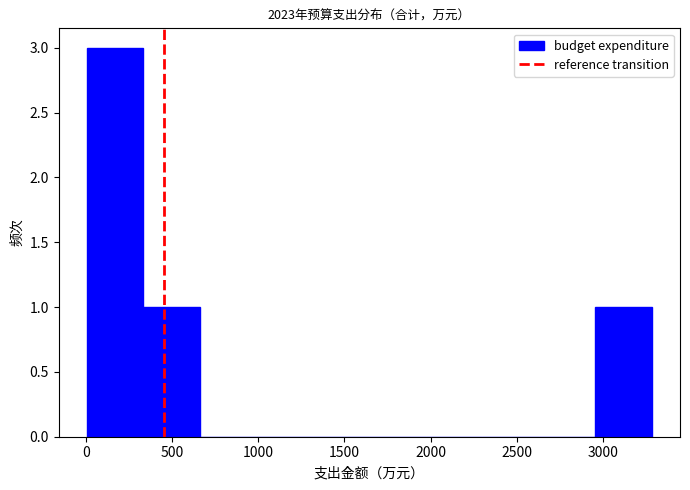

Reading left to right, list every bar in this chart as the range it spans on the x-axis followed by its height. Neither the bar edges nor the heights are printed on the chart, so give them approximately, as read against the axes.

0 to 350: 3
350 to 650: 1
650 to 1000: 0
1000 to 1300: 0
1300 to 1650: 0
1650 to 1950: 0
1950 to 2300: 0
2300 to 2650: 0
2650 to 2950: 0
2950 to 3300: 1